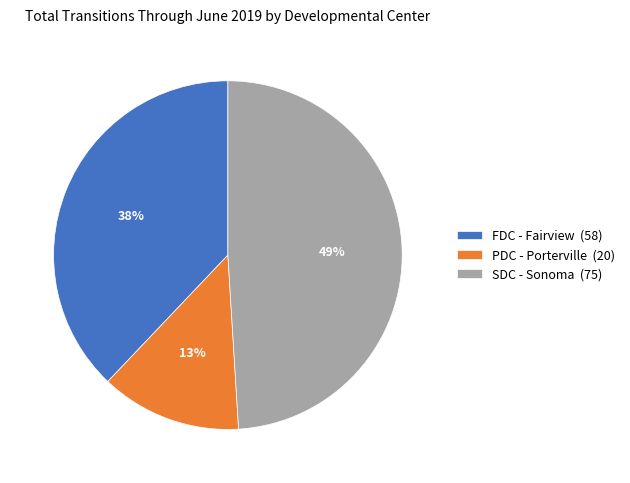

To the nearest percent, what is the combined percentage of FDC - Fairview and PDC - Porterville?

51%